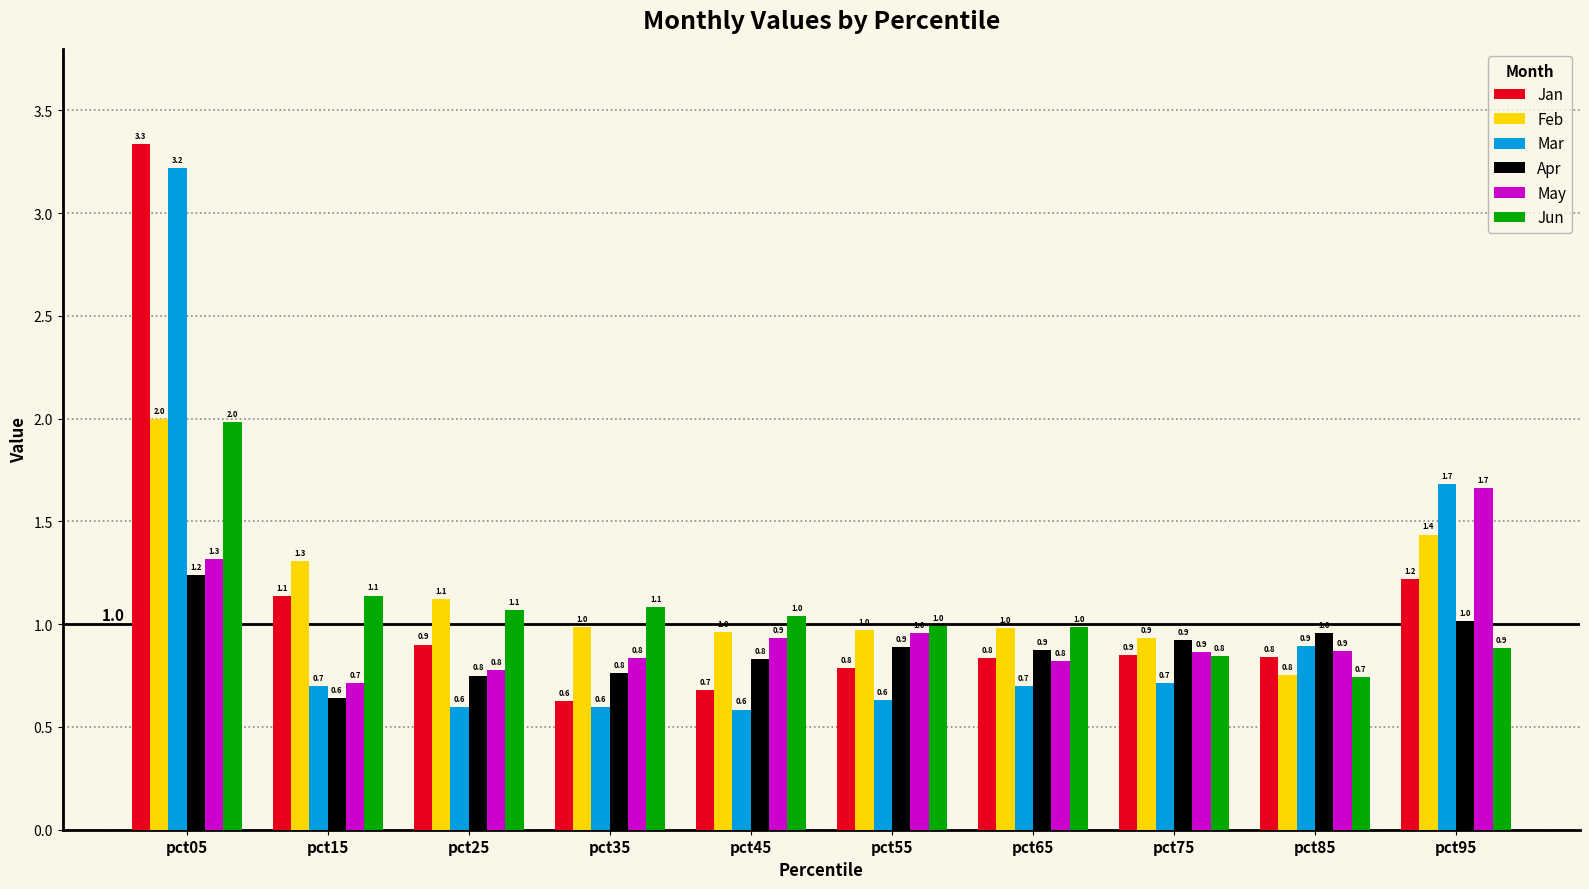

What is the average value of the Apr series?

0.9